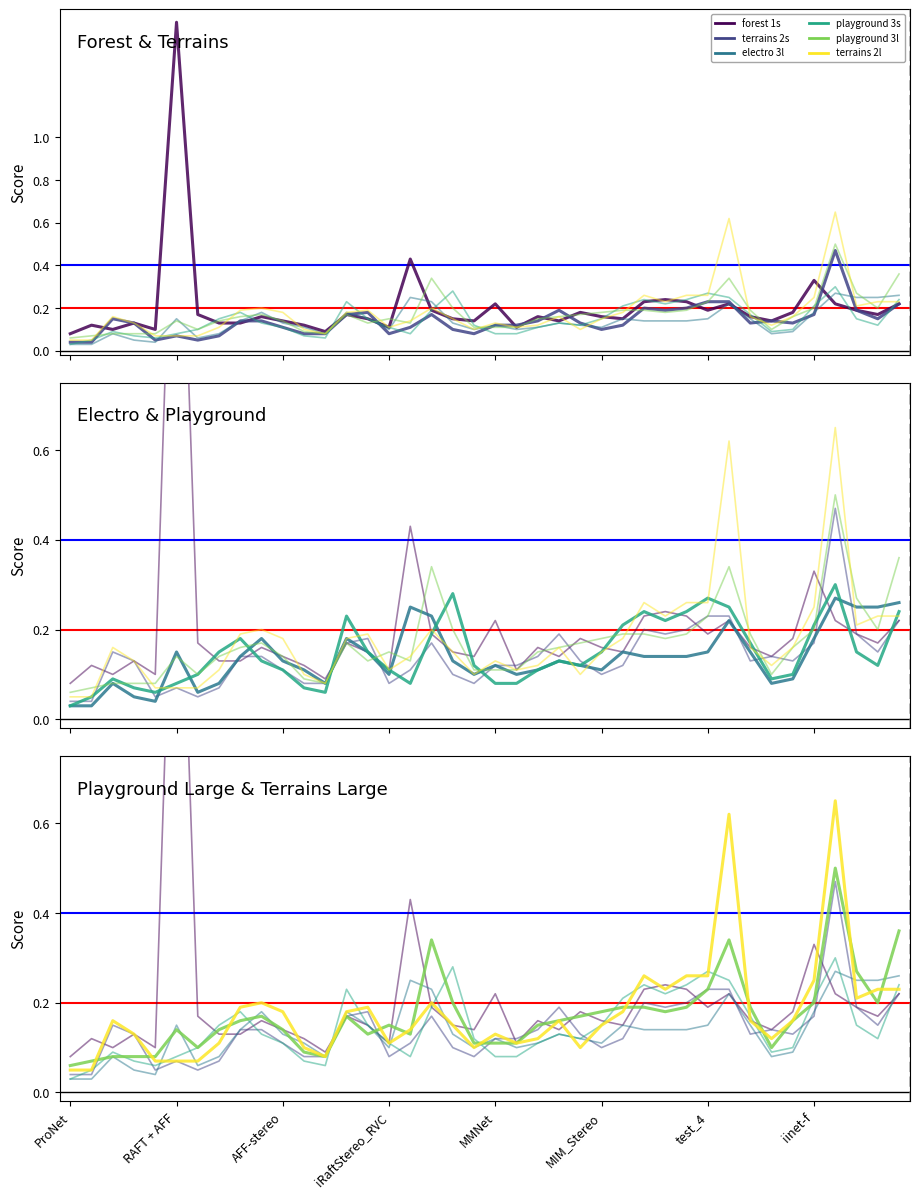

Where do forest 1s and terrains 2l first cross each other?

RAFT + AFF and AFF-stereo